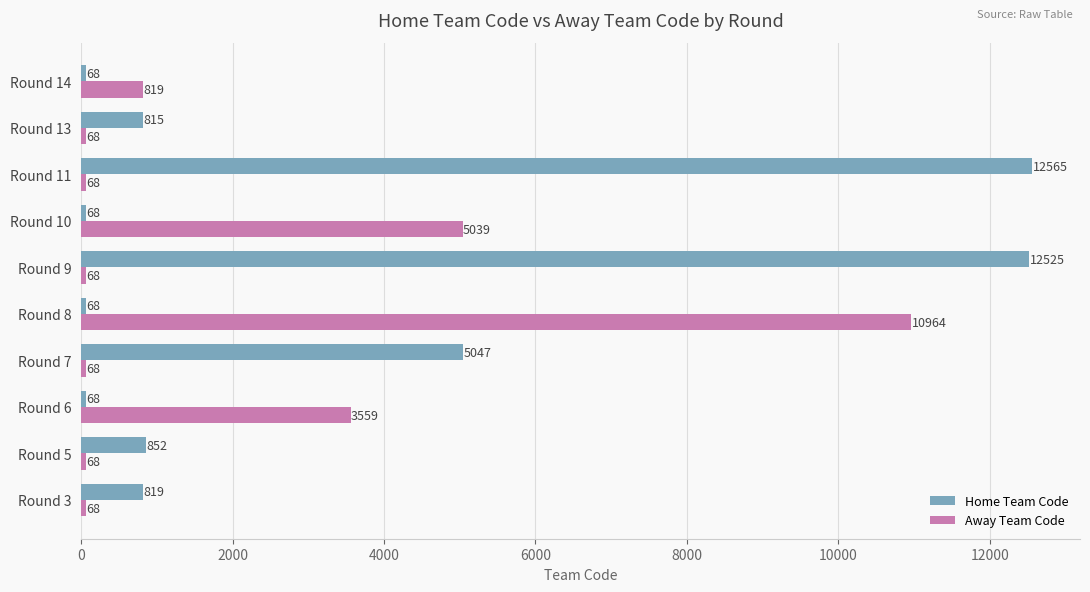

At which category is the sum across all series the highest?

Round 11